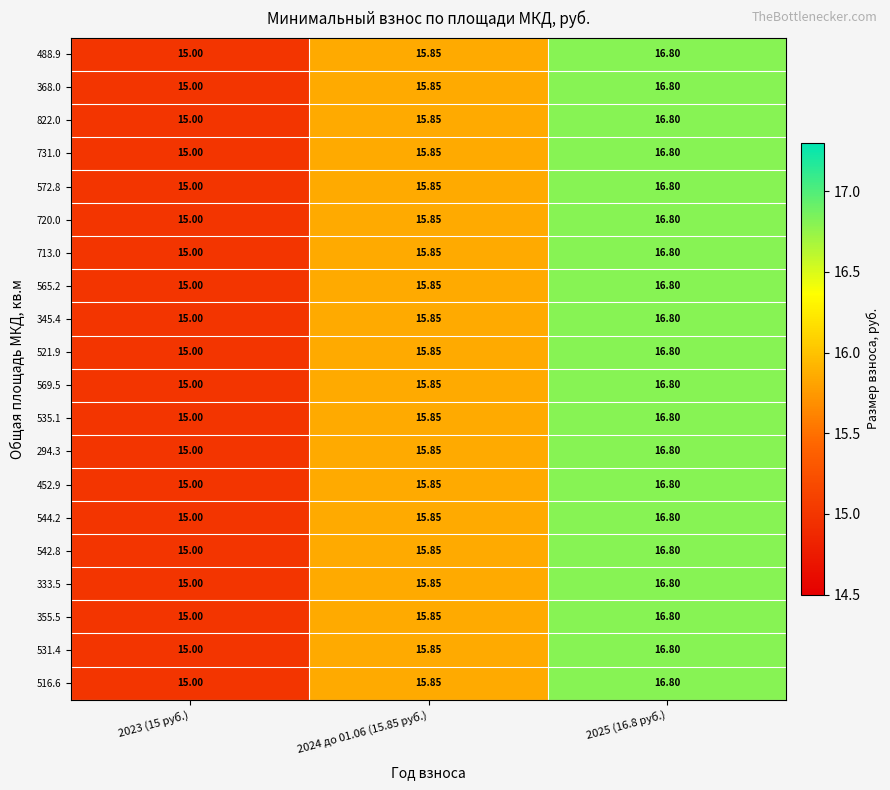

Is the value of 355.5 at 2025 (16.8 руб.) greater than the value of 333.5 at 2023 (15 руб.)?

Yes